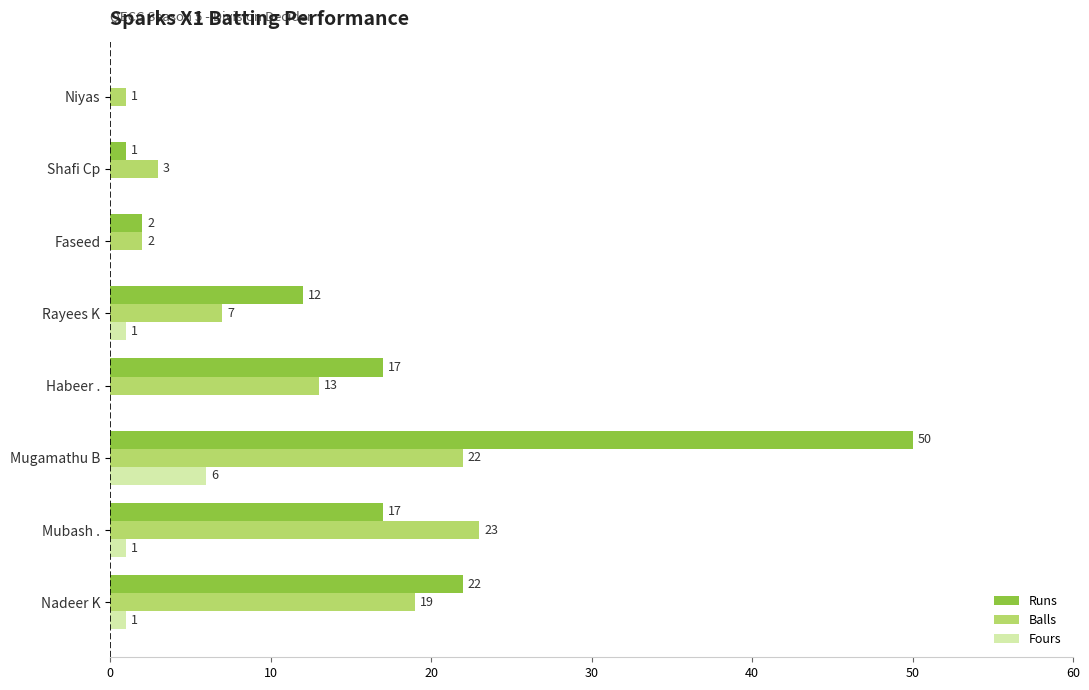

Is the value of Fours at Nadeer K greater than the value of Balls at Nadeer K?

No